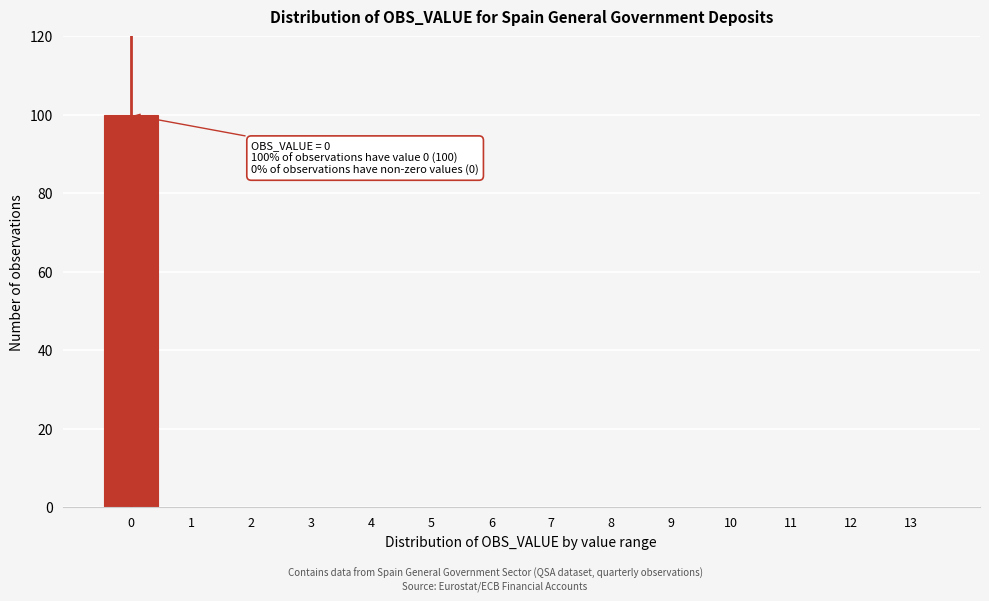

Reading left to right, list all the values displayed in this chart.

0=100	1=0	2=0	3=0	4=0	5=0	6=0	7=0	8=0	9=0	10=0	11=0	12=0	13=0